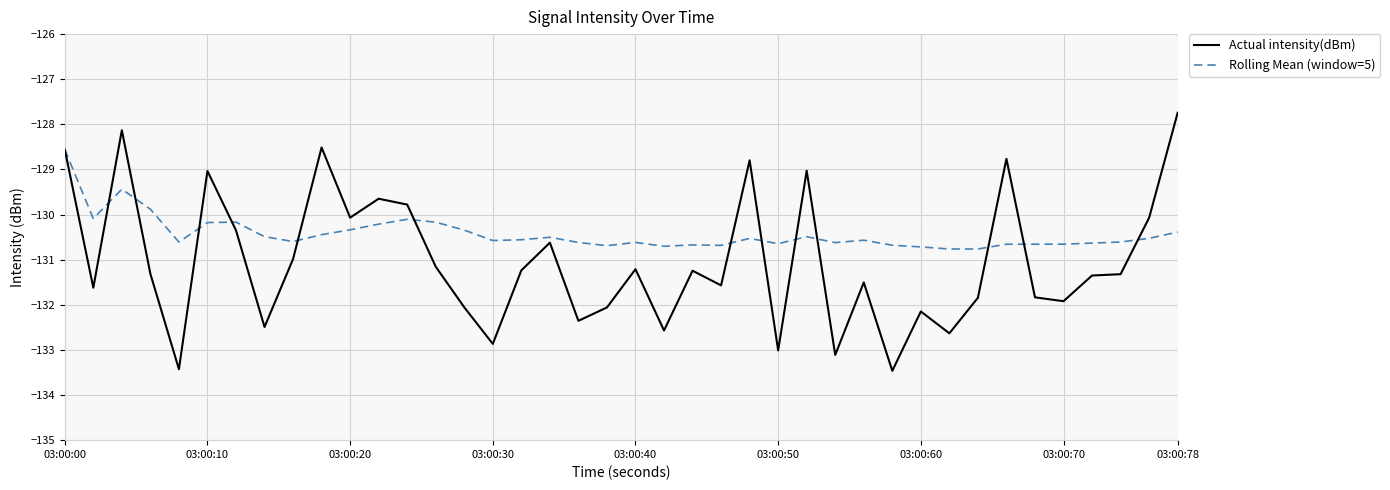

Does the chart have visible grid lines?

Yes